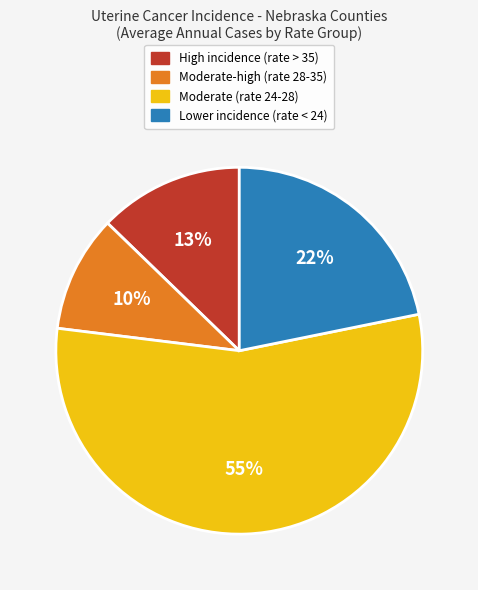

Is the sum of High incidence (rate > 35) and Moderate (rate 24-28) greater than half?

Yes